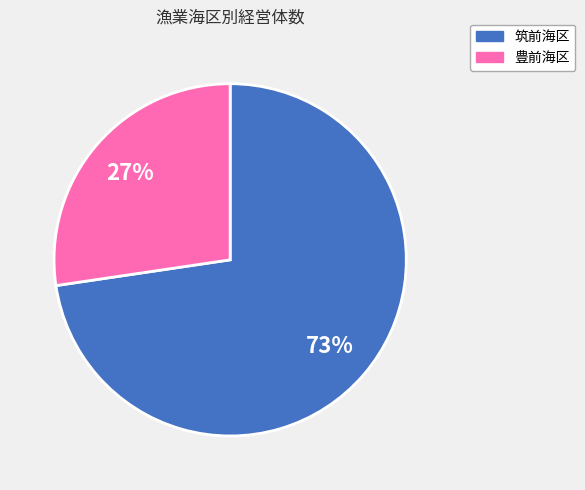

What is the smallest slice in the pie chart?

豊前海区